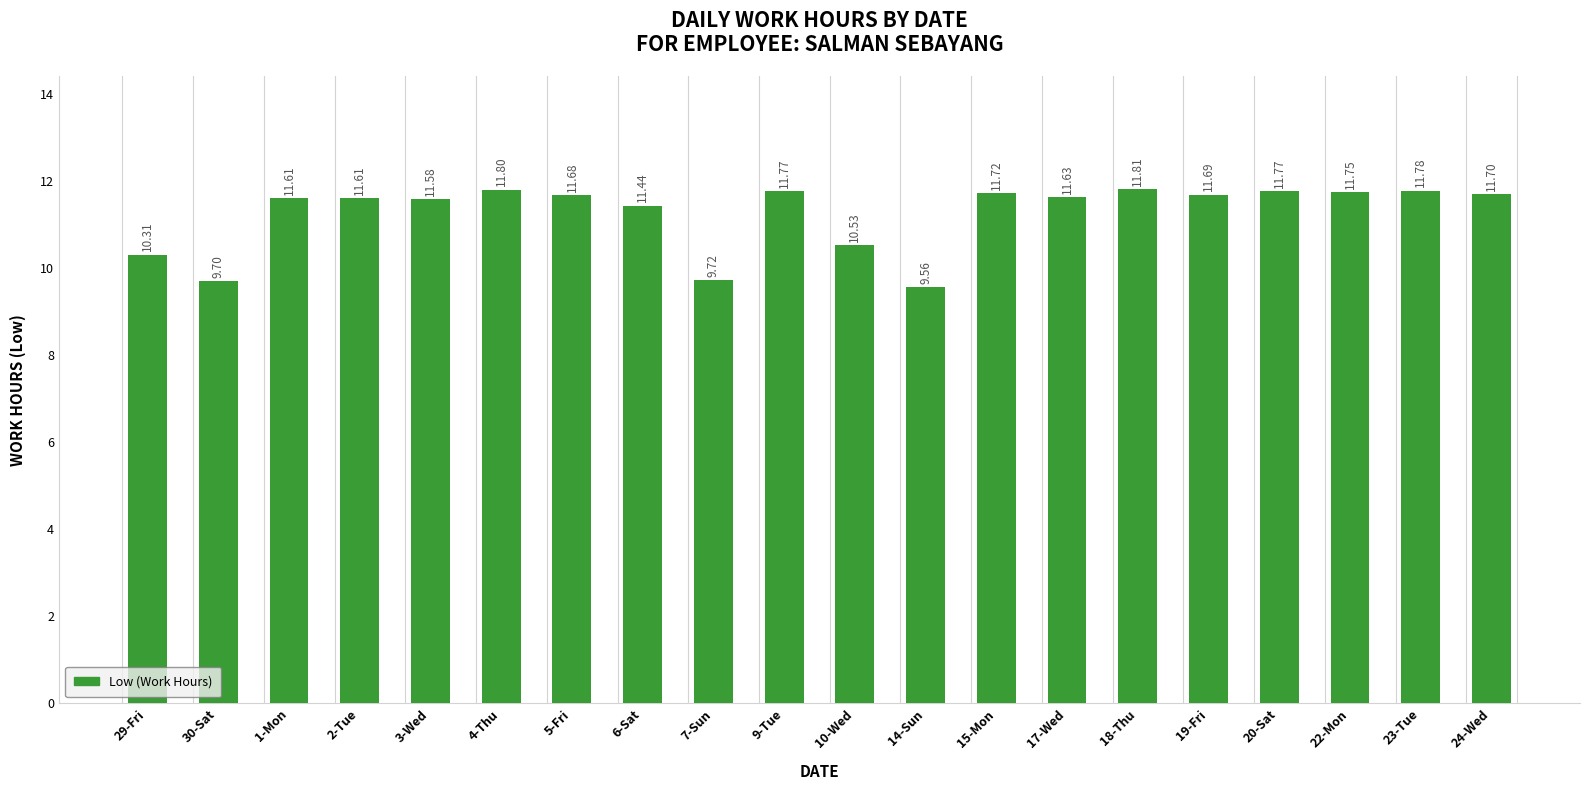

How many categories are shown in the chart?

20